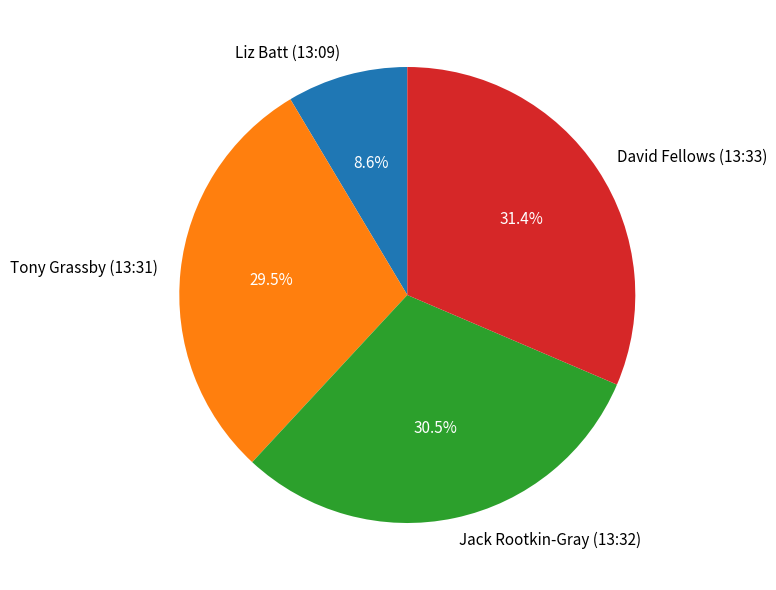

Which slice is the smallest?

Liz Batt (13:09)